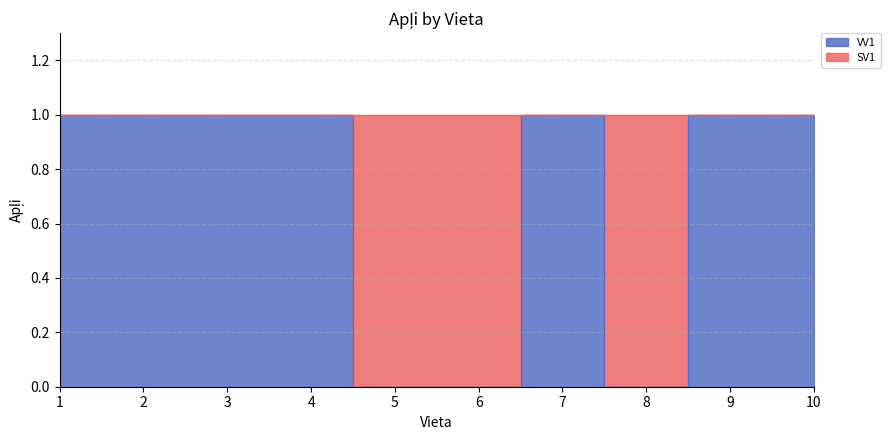

Count the values in the range 0 to 1.

10